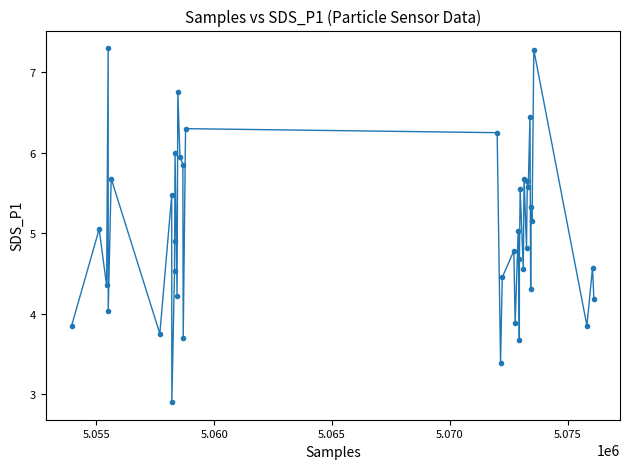

True or false: there are more than 2 points higher than both neighbors.

True